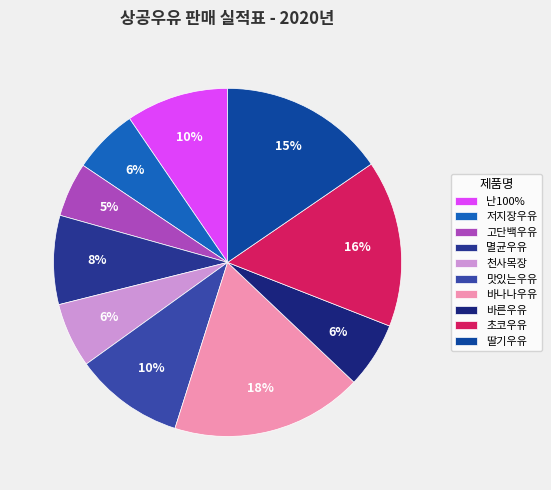

What is the largest slice in the pie chart?

바나나우유